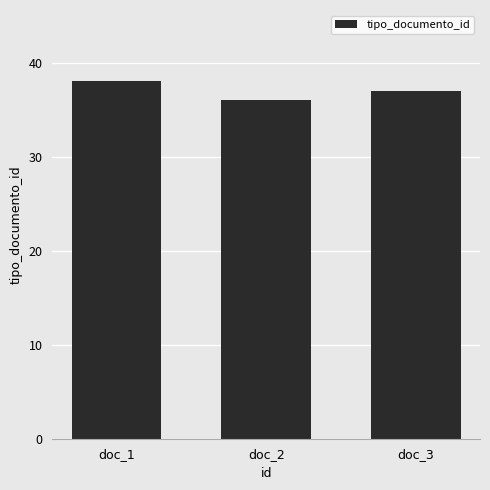

What is the change in value from doc_1 to doc_2?

-2